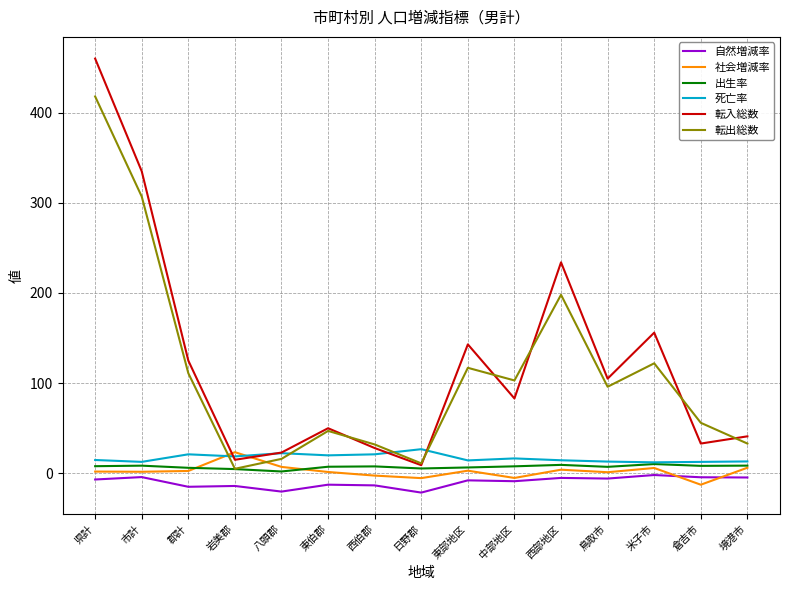

Which series changed the most between 東部地区 and 境港市?

転入総数